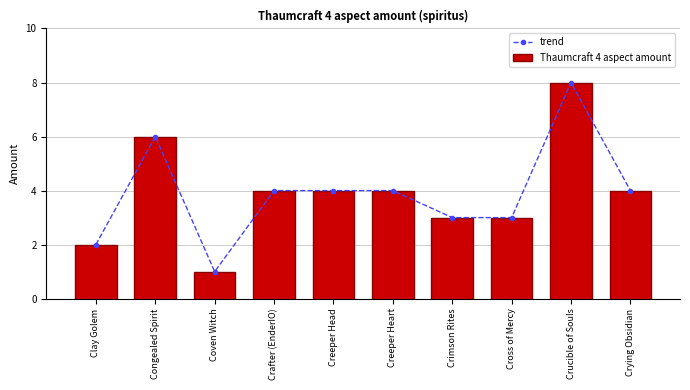

What is the highest value of the trend series?

8